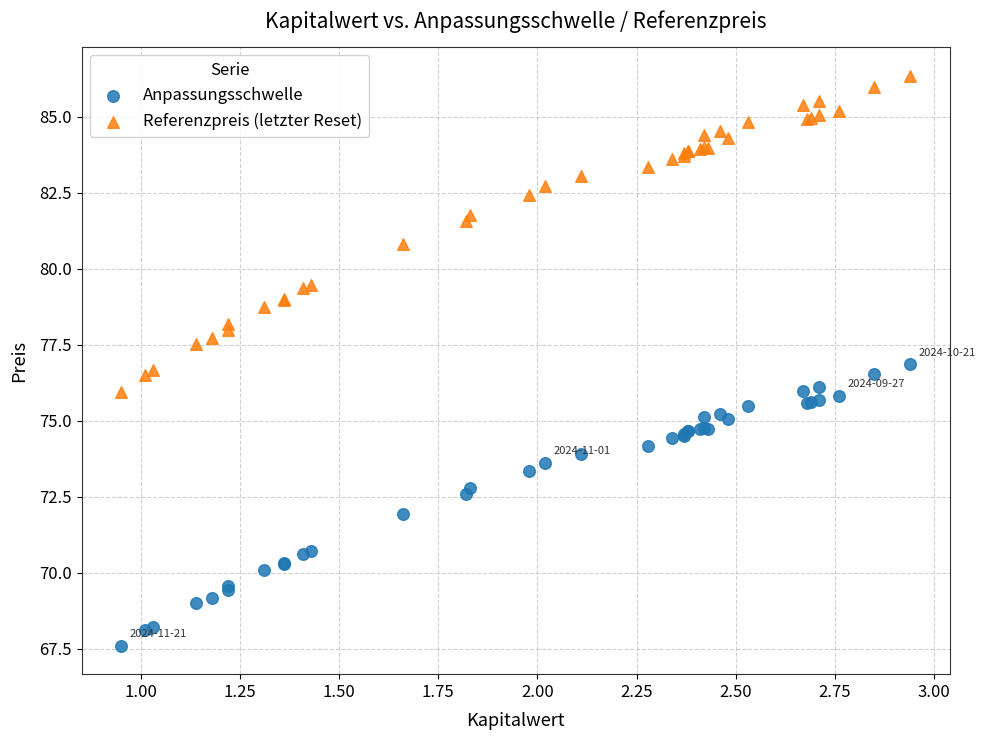

Which series reaches the minimum Y coordinate?

Anpassungsschwelle